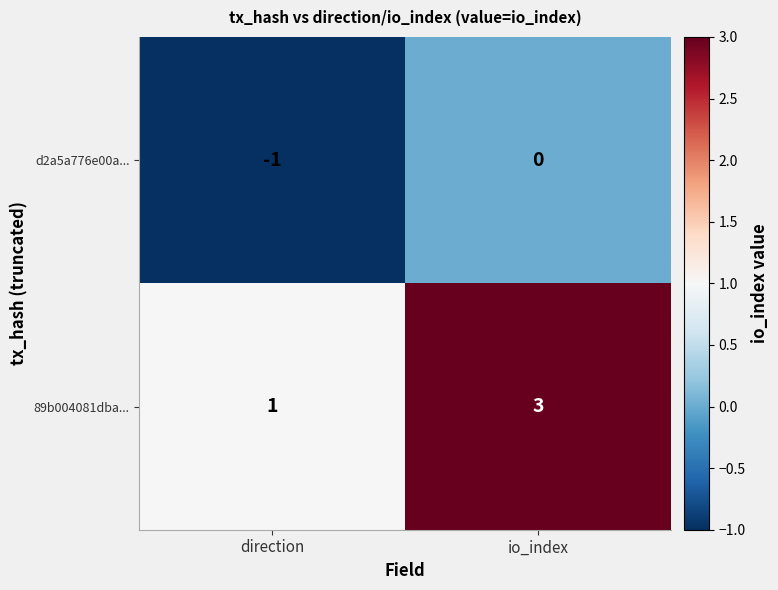

True or false: 89b004081dba... has a value of 3 at io_index.

True